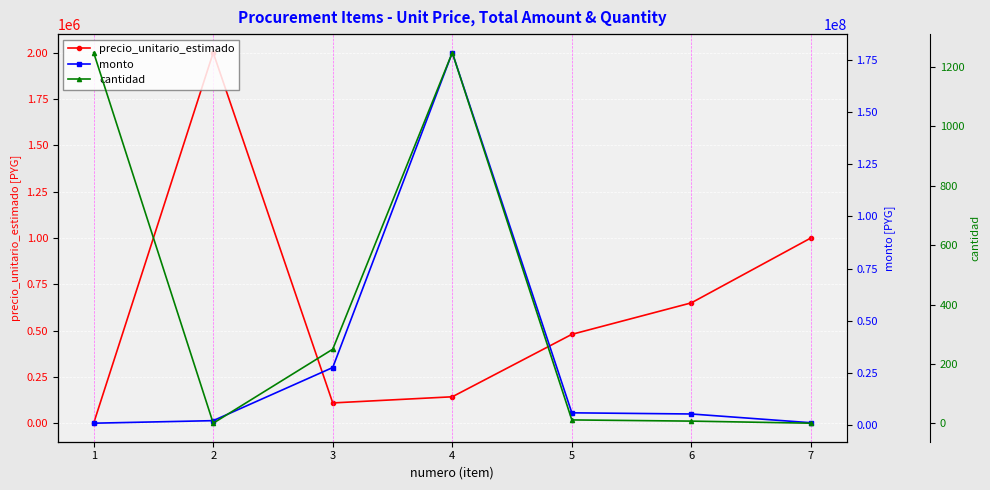

How many categories are shown in the chart?

7